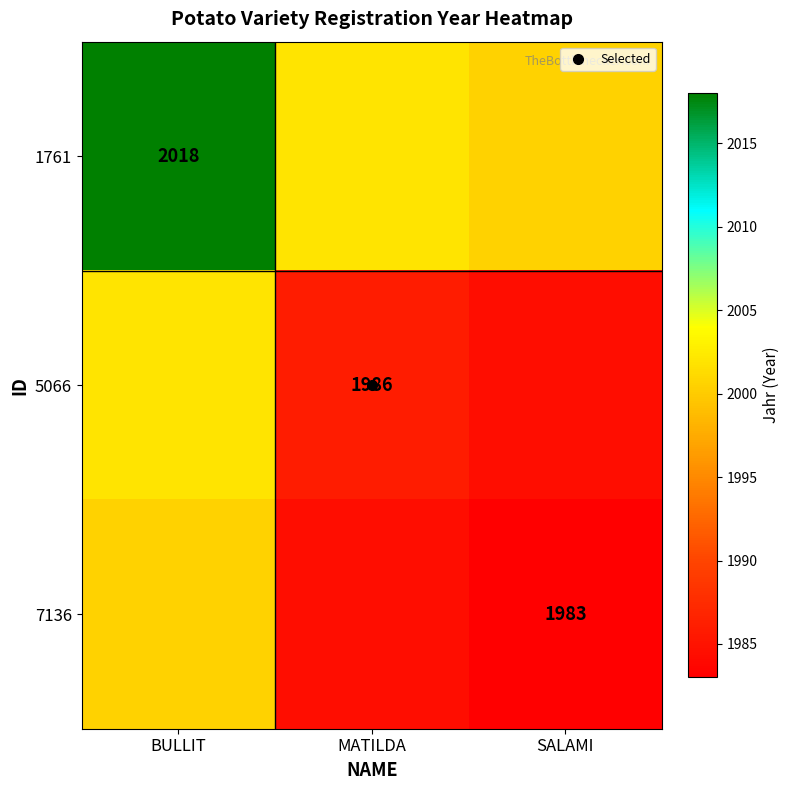

List the series in order of their peak value, lowest first.

7136, 5066, 1761